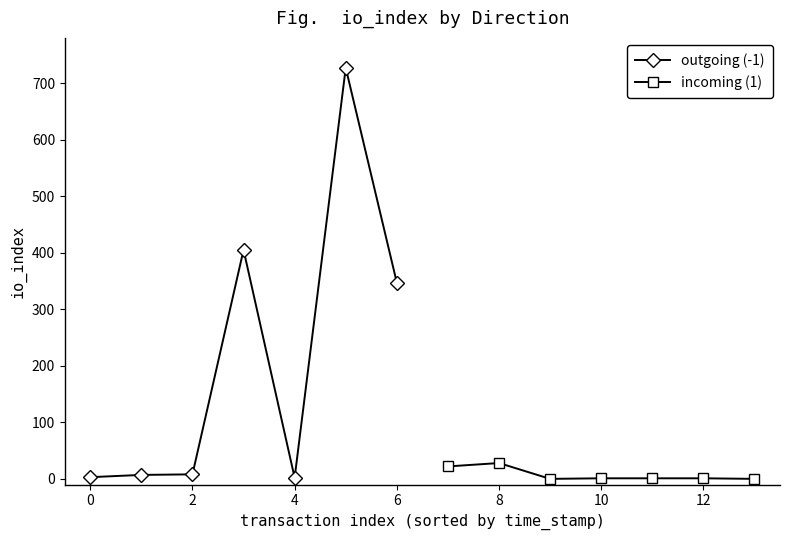

Reading left to right, list all the values displayed in this chart.

outgoing (-1): 3	7	8	405	2	727	347
incoming (1): 22	28	0	1	1	1	0